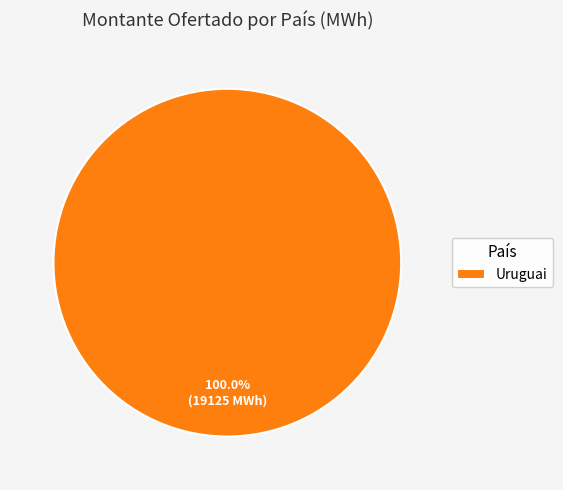

Is there any slice that represents more than half of the pie?

Yes